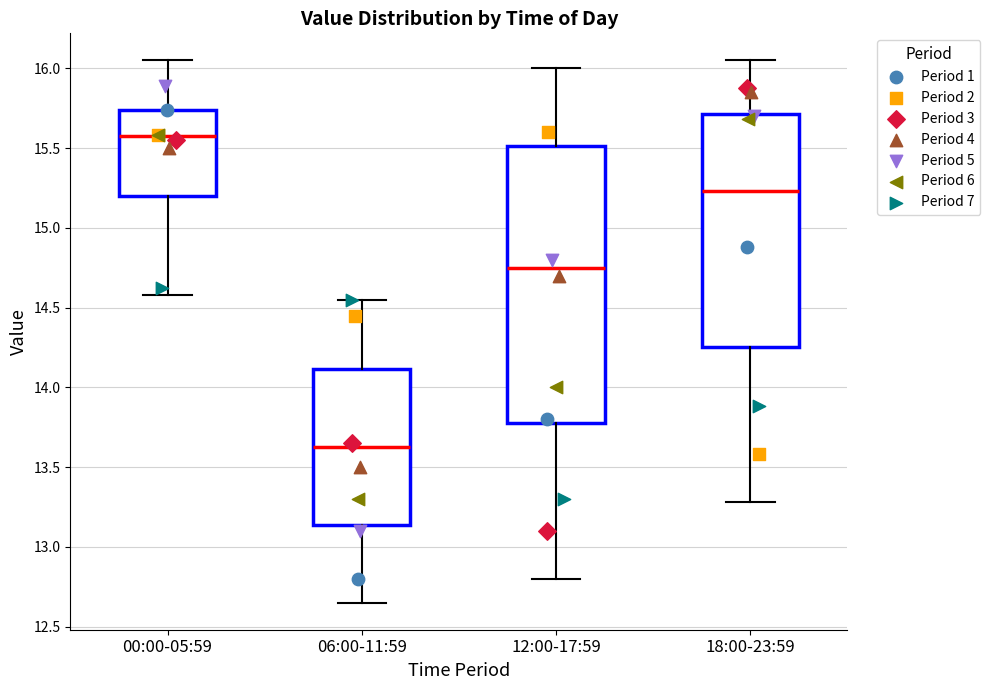

Which box has the lowest median line?

06:00-11:59